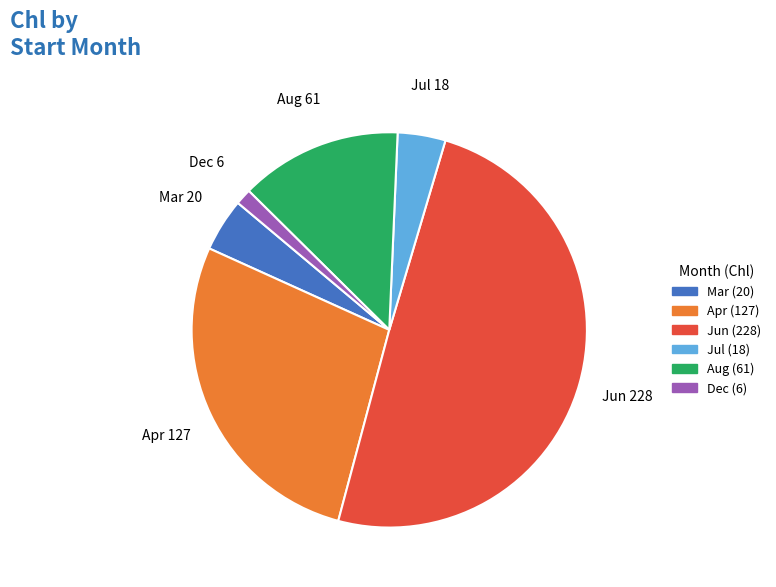

What is the smallest slice in the pie chart?

Dec 6